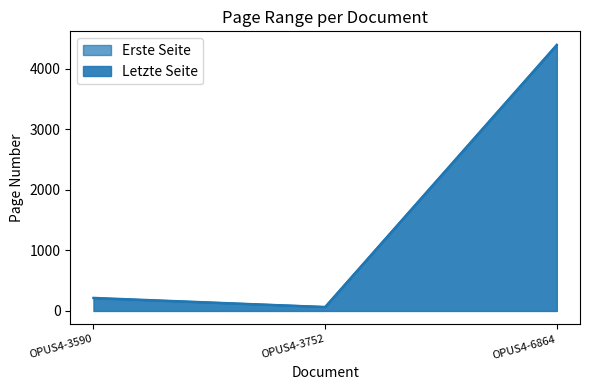

Rank the series by their maximum value, from lowest to highest.

Erste Seite, Letzte Seite